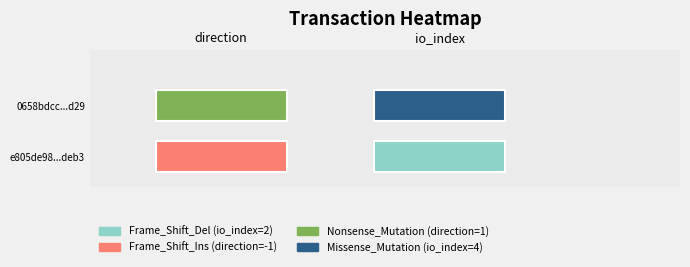

List the series in order of their overall mean, highest first.

0658bdccb78ce406dbab3cf27cd272851d9ed29, e805de98c1bcf54364b849d738d8515d602deb3